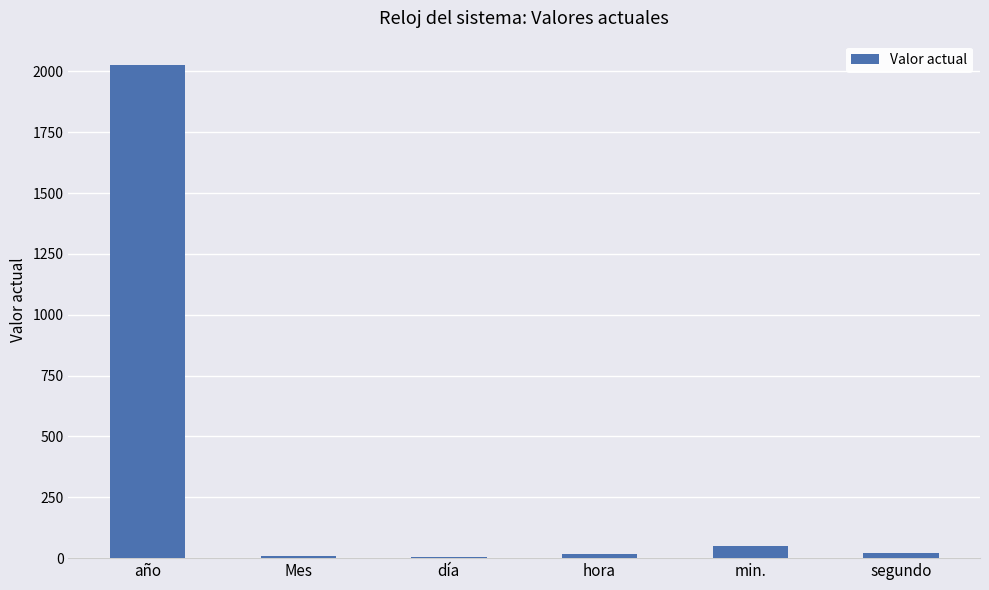

The chart shows a value of 48 at min.. True or false?

True